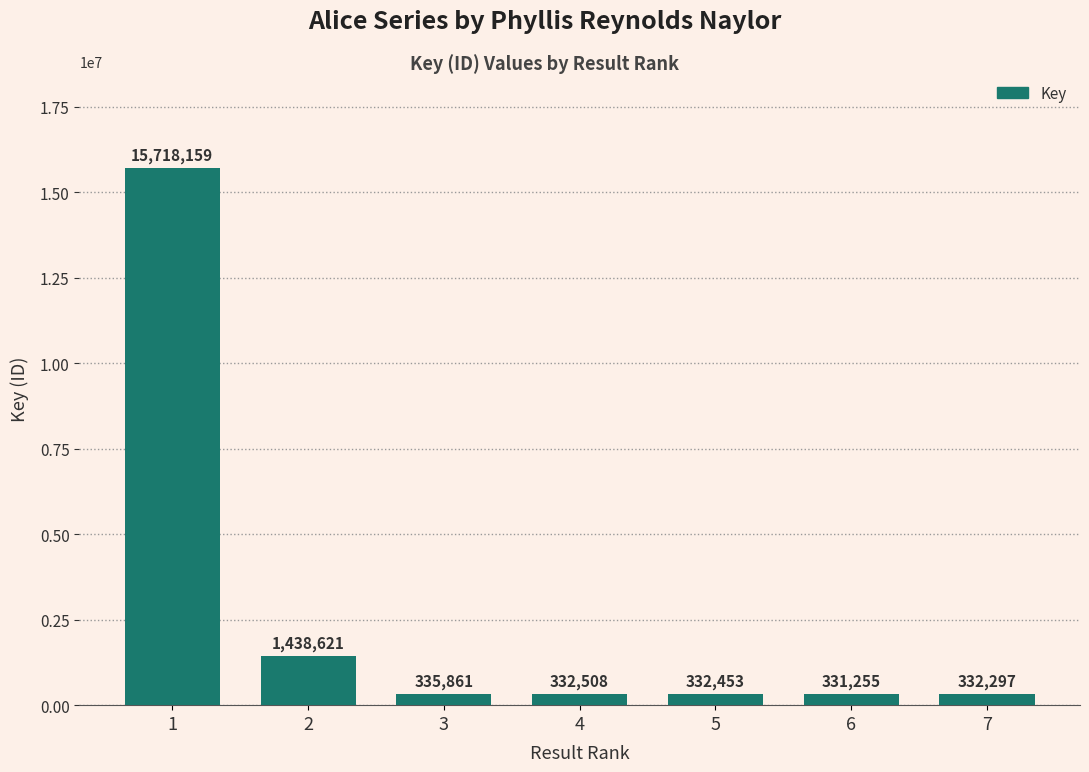

The value at 6 is 331255. True or false?

True